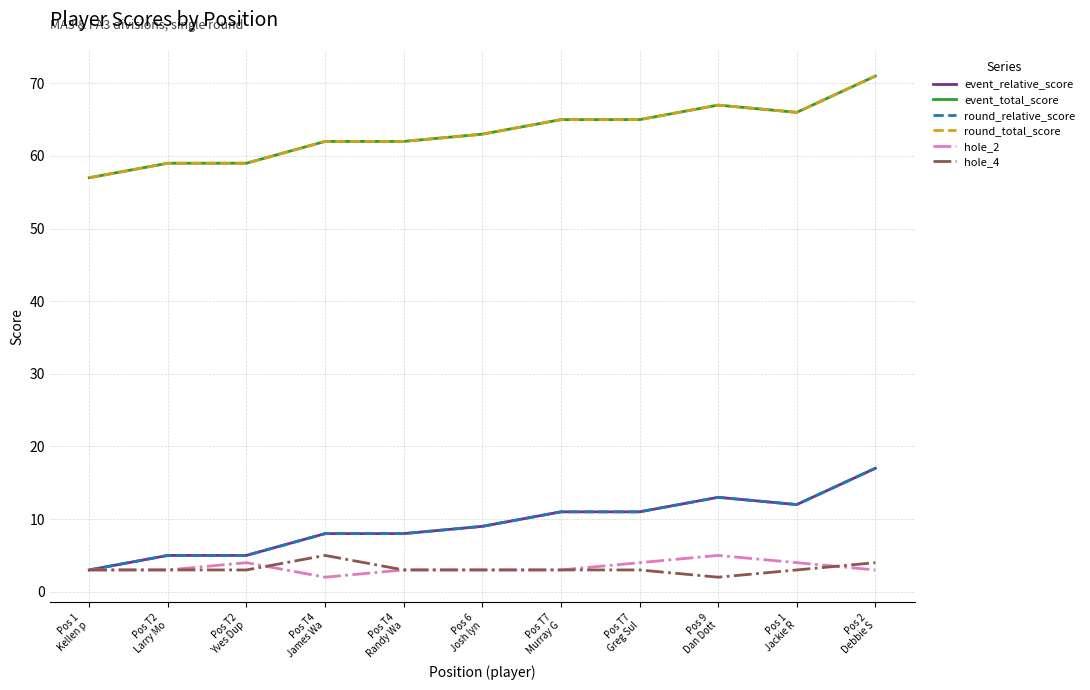

What is the sum of all hole_4 values?

35